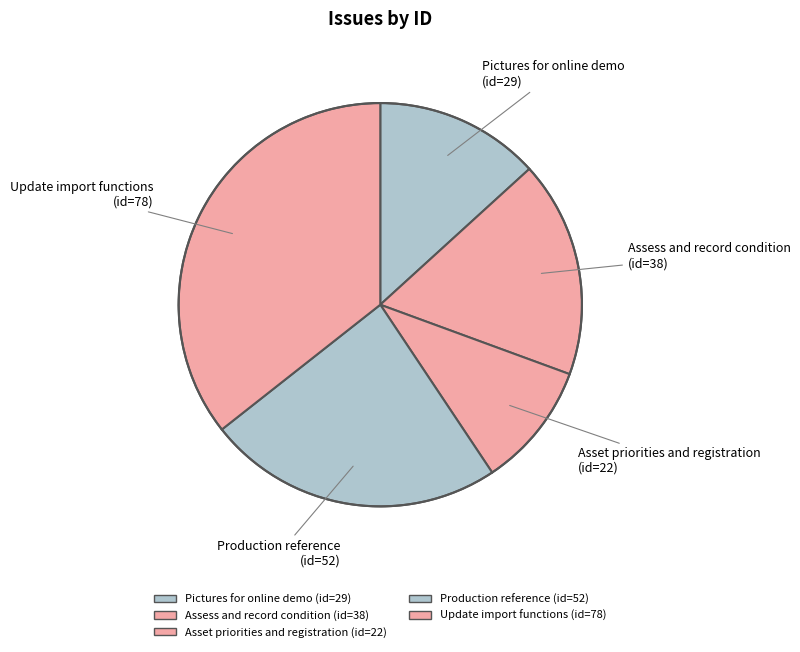

How many slices are in this pie chart?

5